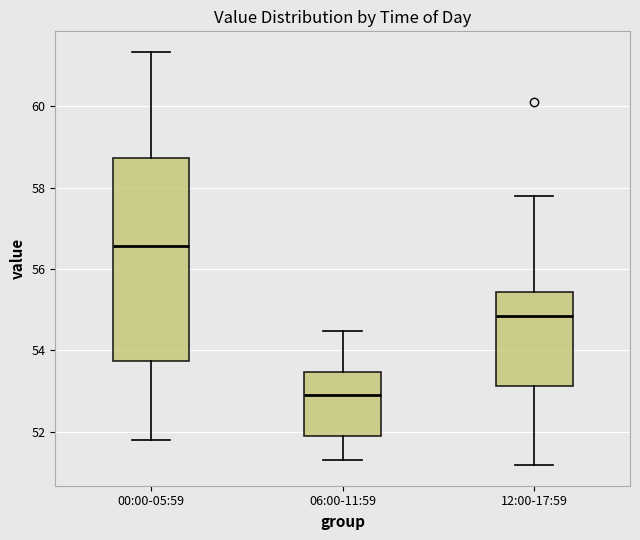

Which box has the lowest median line?

06:00-11:59